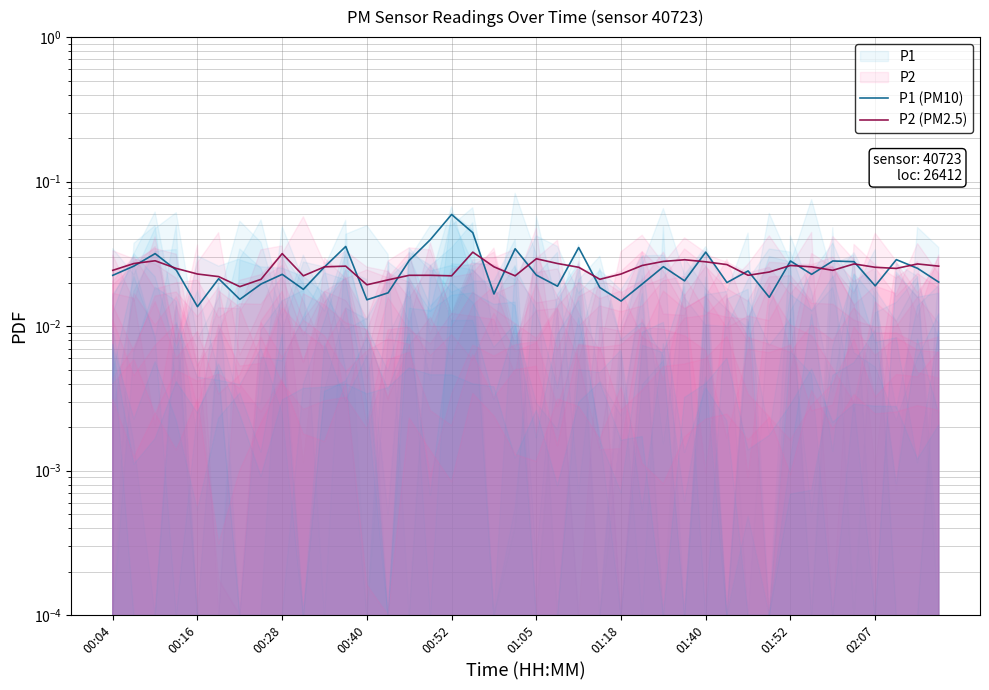

Does the chart have visible grid lines?

Yes